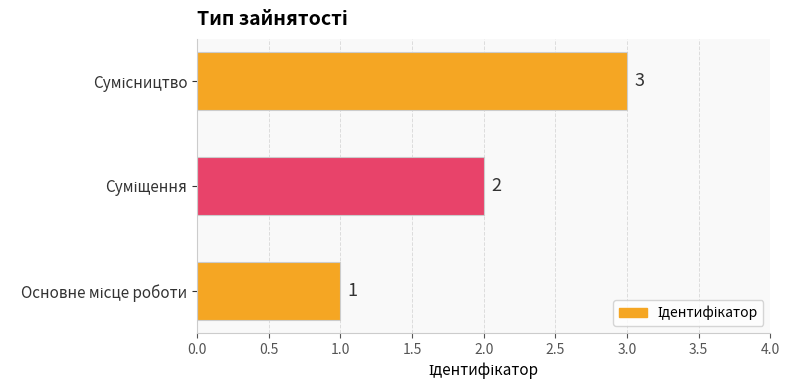

What is the sum of all values?

6